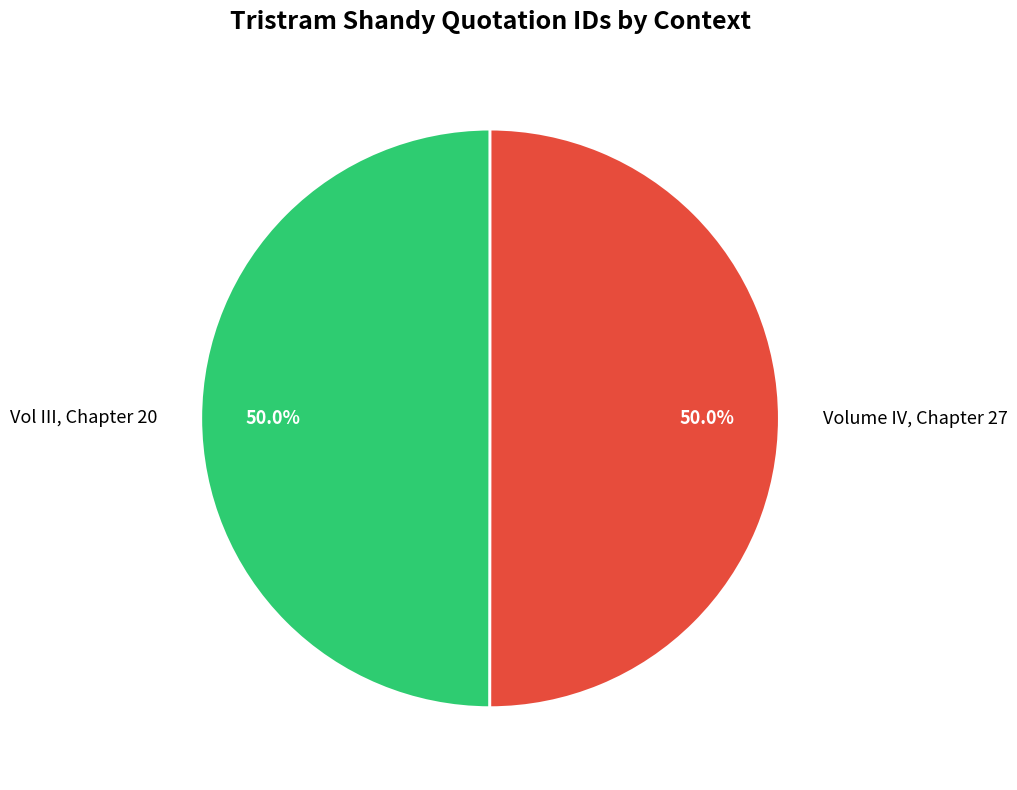

Approximately how many times larger is the value at Vol III, Chapter 20 compared to Volume IV, Chapter 27?

1.0